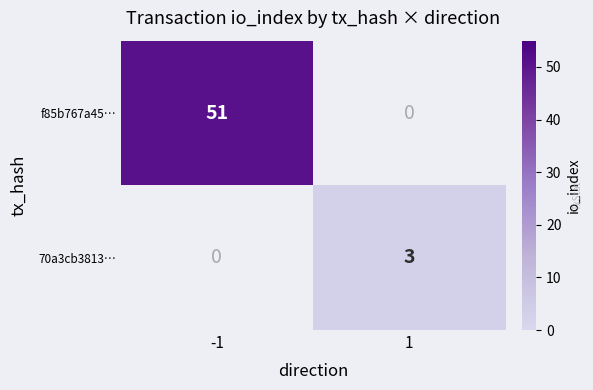

Which series has the largest total across all categories?

f85b767a45…